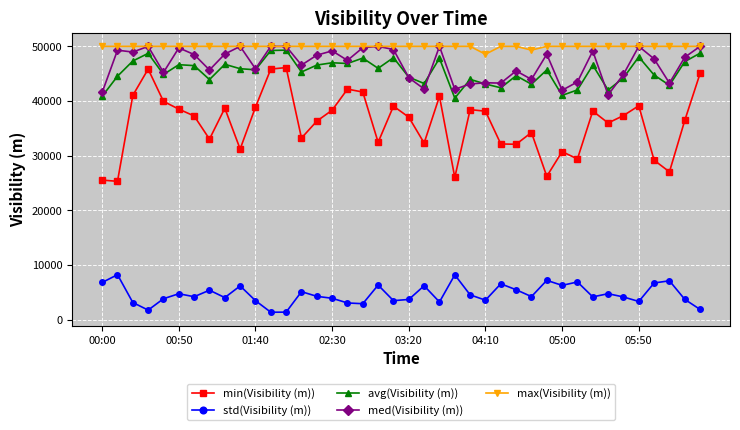

True or false: min(Visibility (m)) and avg(Visibility (m)) cross at least once.

False